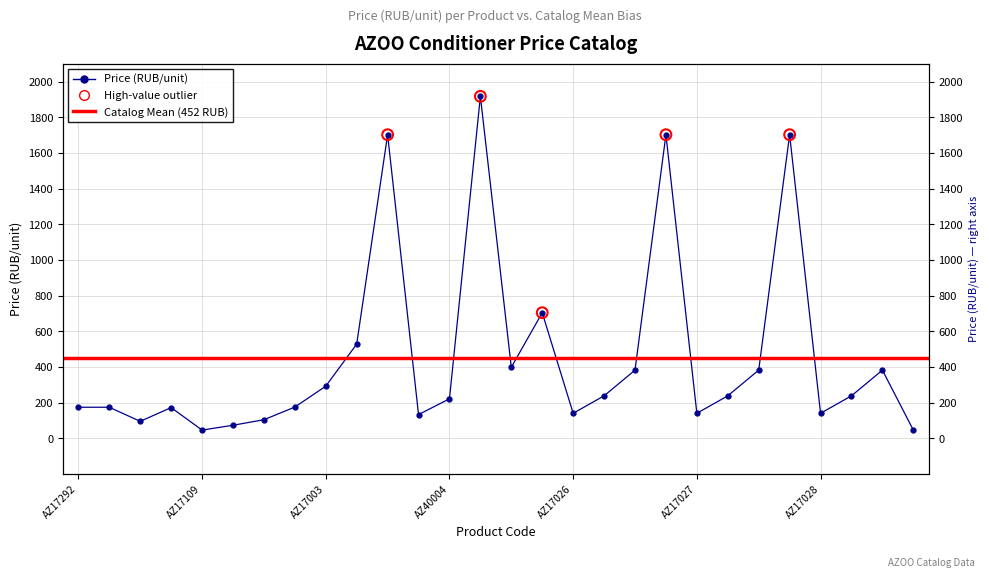

Which has a higher value, AZ17047 or AZ17043?

AZ17047